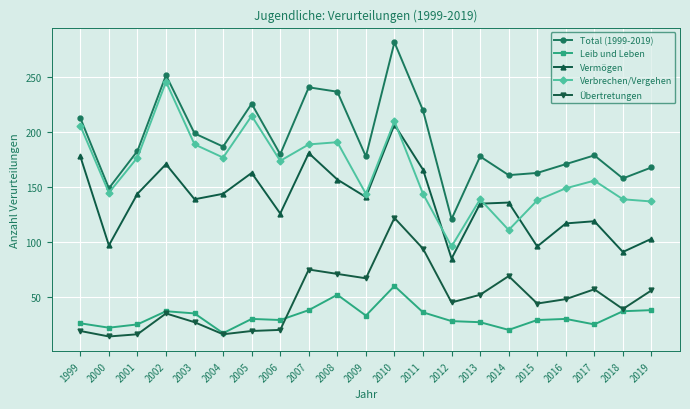

At which label is Total (1999-2019) closest to 201?

2003